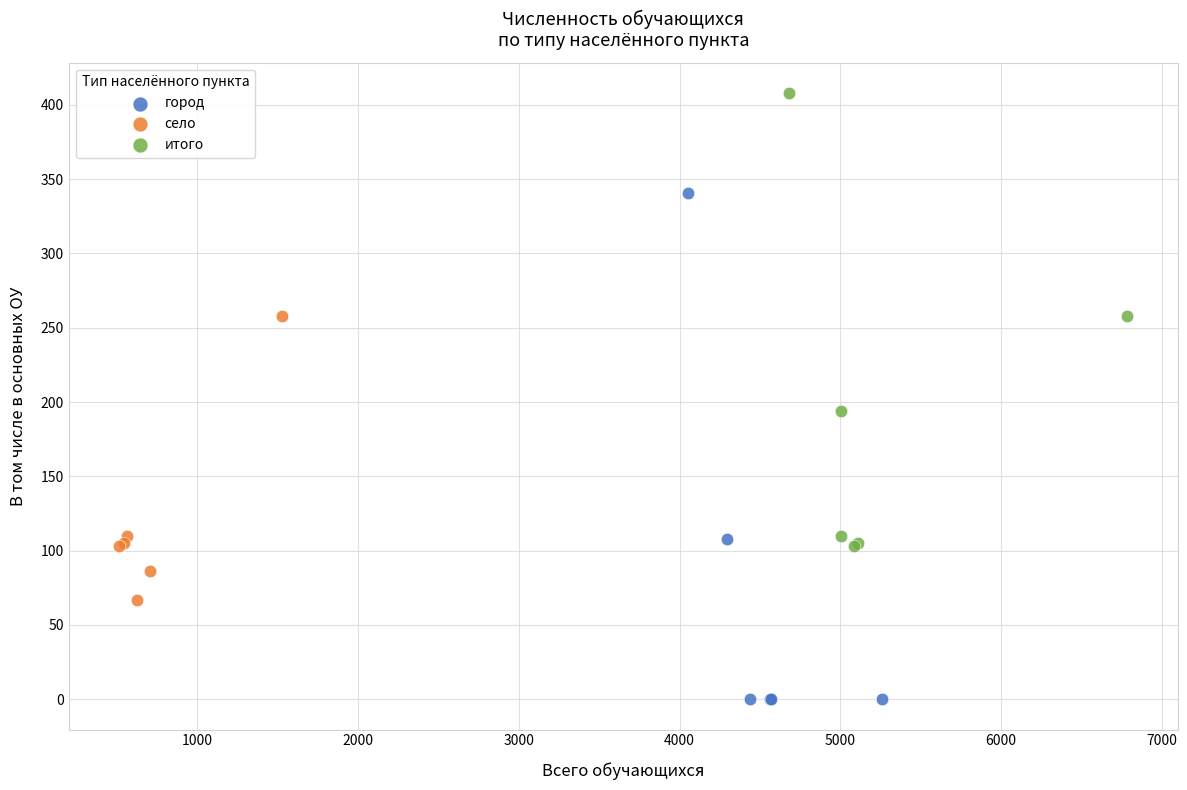

Which series reaches the minimum Y coordinate?

город